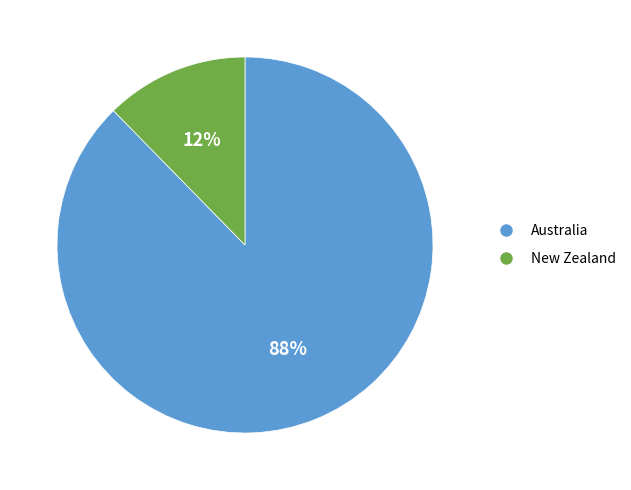

Rank the categories by value from highest to lowest.

Australia, New Zealand